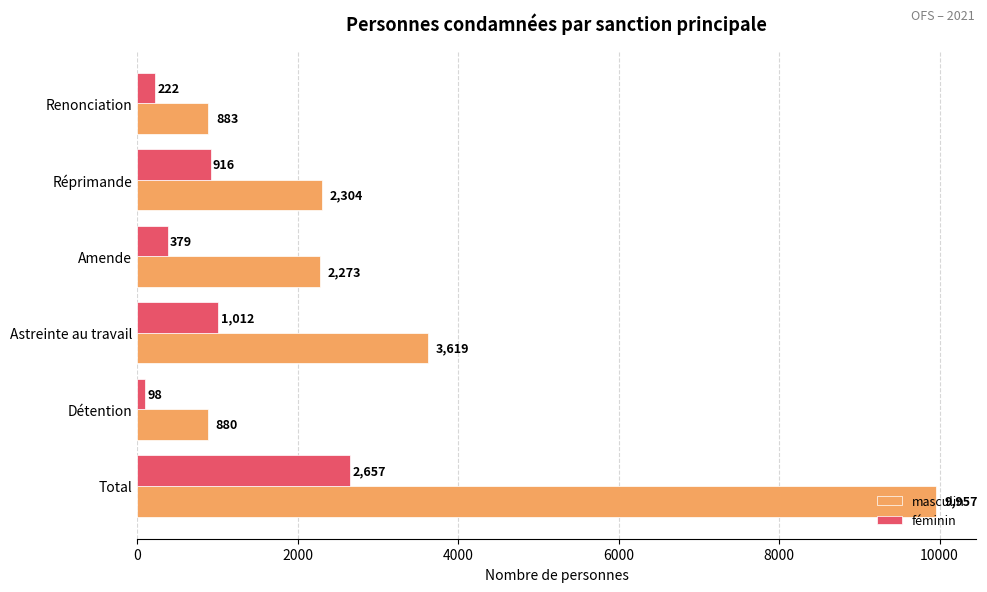

The masculin series shows 3212 at Amende. True or false?

False